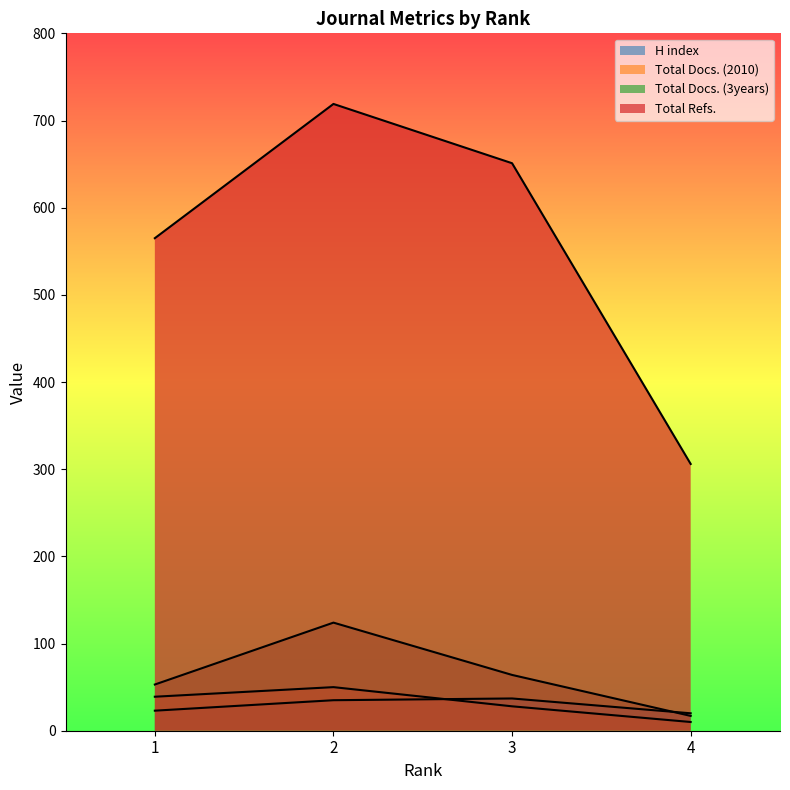

What is the highest value of the Total Refs. series?

719